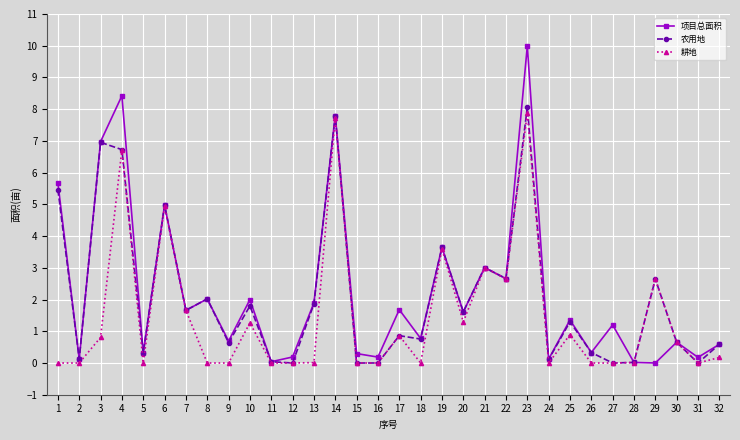

Is the value of 农用地 at 14 greater than the value of 耕地 at 20?

Yes